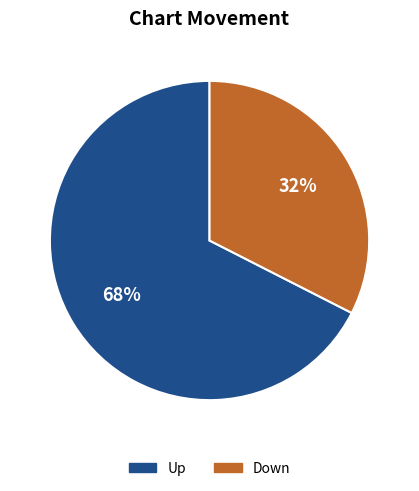

Which has a higher value, Down or Up?

Up